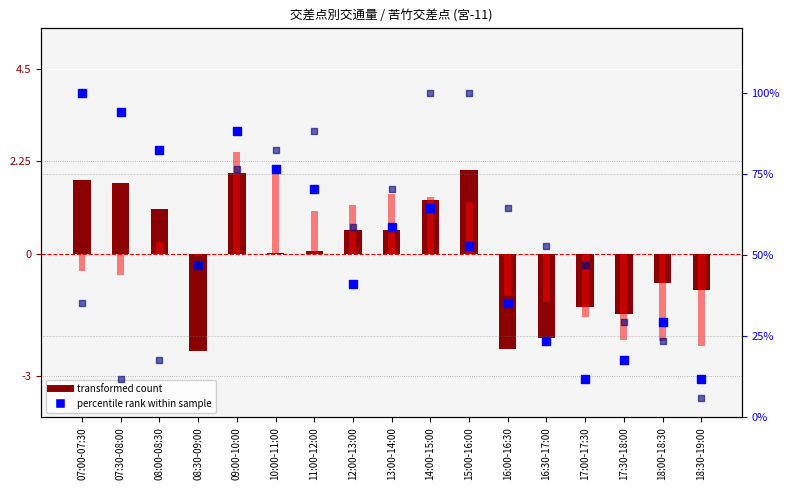

At how many categories does at least one series exceed 24?

16